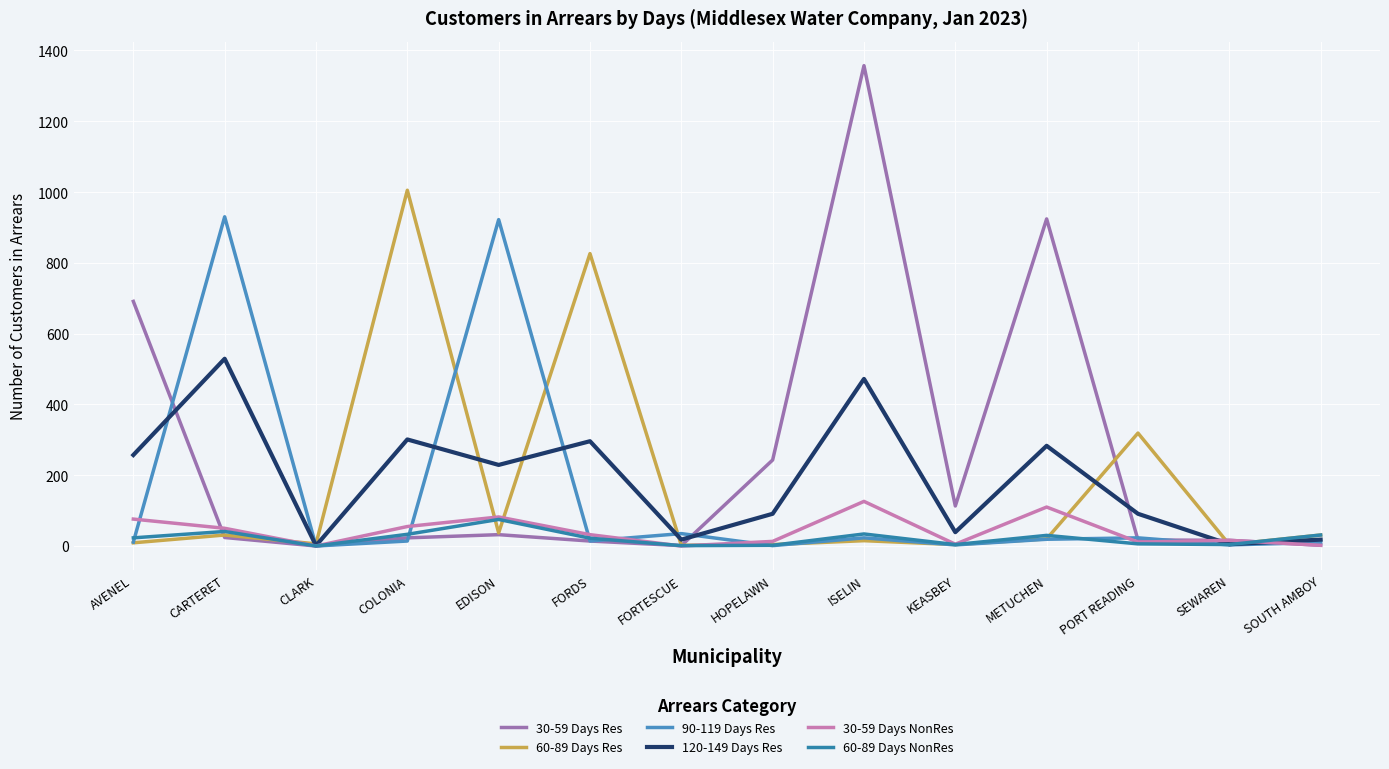

Reading left to right, extract all data points from this chart.

30-59 Days Res: 691	24	0	23	32	14	1	243	1357	113	924	17	16	2
60-89 Days Res: 9	31	6	1005	37	826	2	4	15	4	20	319	4	31
90-119 Days Res: 11	930	0	14	922	14	35	1	23	3	19	23	3	10
120-149 Days Res: 257	529	1	301	229	296	18	91	472	39	283	91	5	18
30-59 Days NonRes: 76	50	0	55	82	32	0	13	126	5	110	11	16	2
60-89 Days NonRes: 23	41	0	33	75	22	1	2	34	4	30	6	4	31